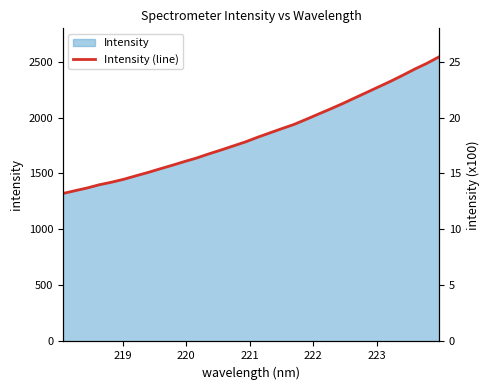

Does the chart display data point markers on the line(s)?

No